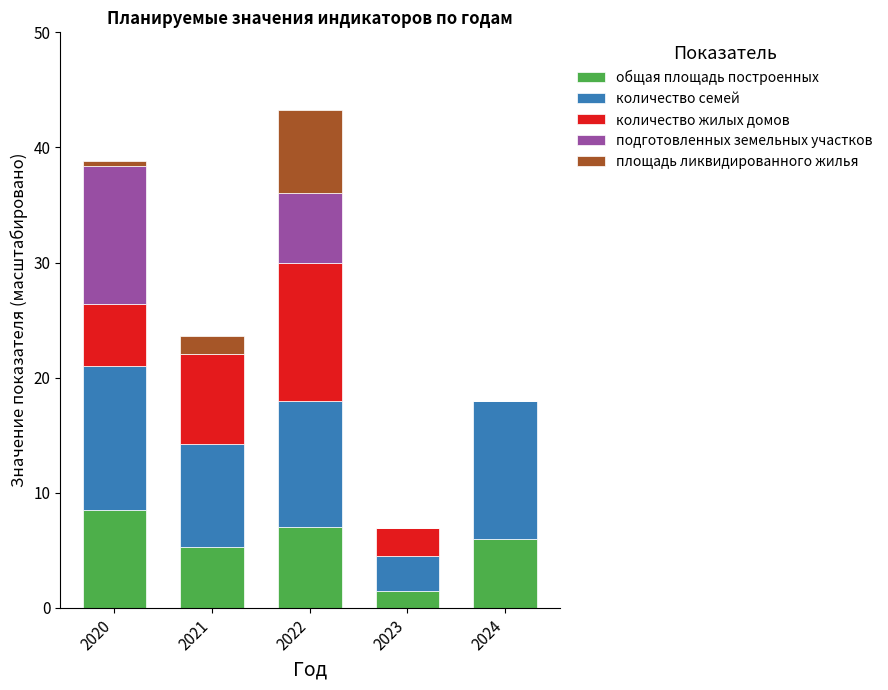

Reading left to right, transcribe the values for общая площадь построенных.

2020=8.5	2021=5.2	2022=7.0	2023=1.5	2024=6.0